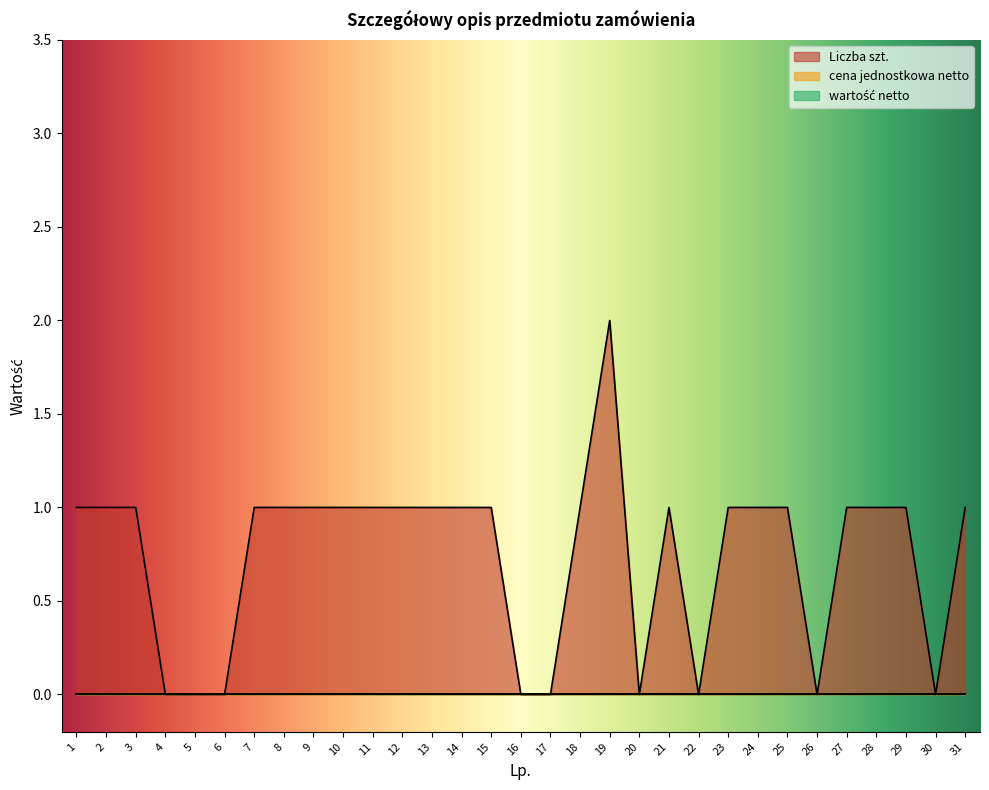

What is the average value of the Liczba szt. series?

1